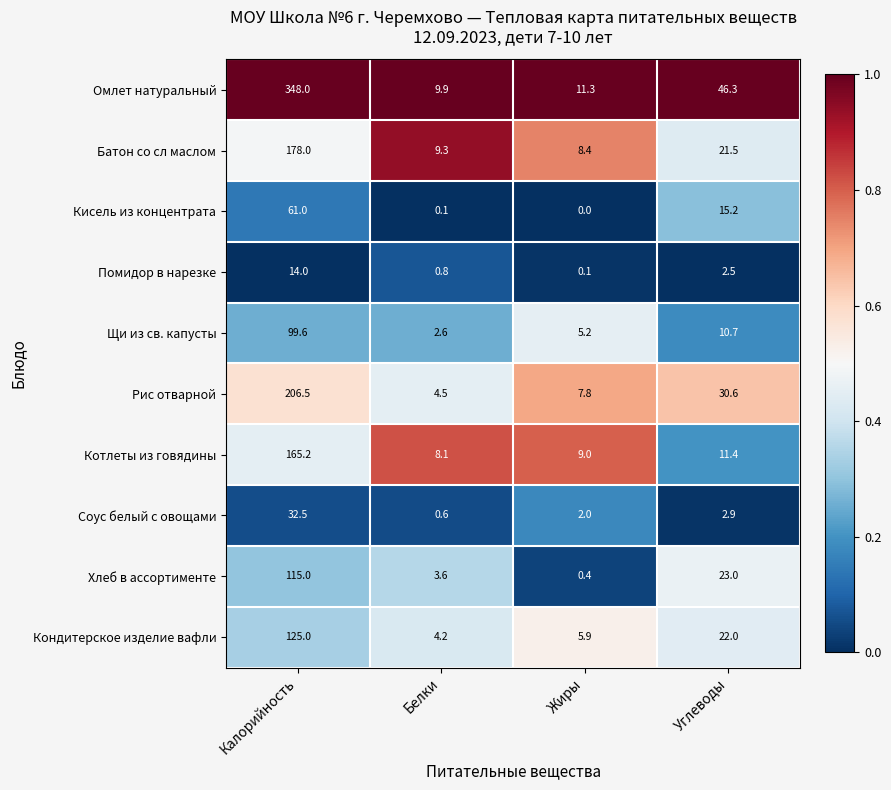

What is the total value across all series at Белки?

43.7